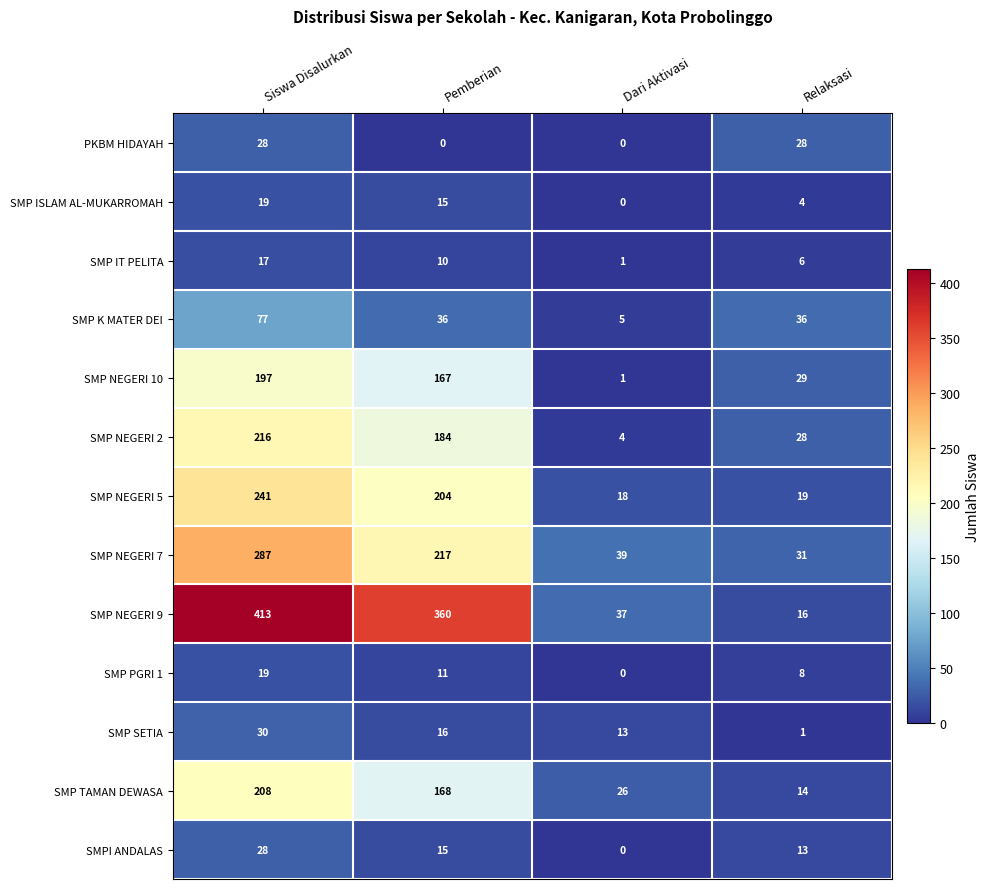

Which series has the widest spread of values?

SMP NEGERI 9